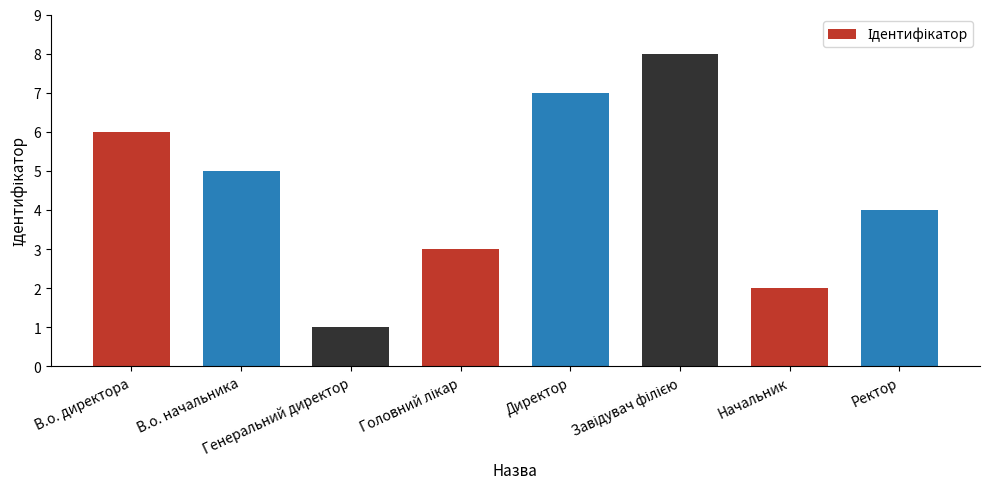

Which has a higher value, Директор or Начальник?

Директор